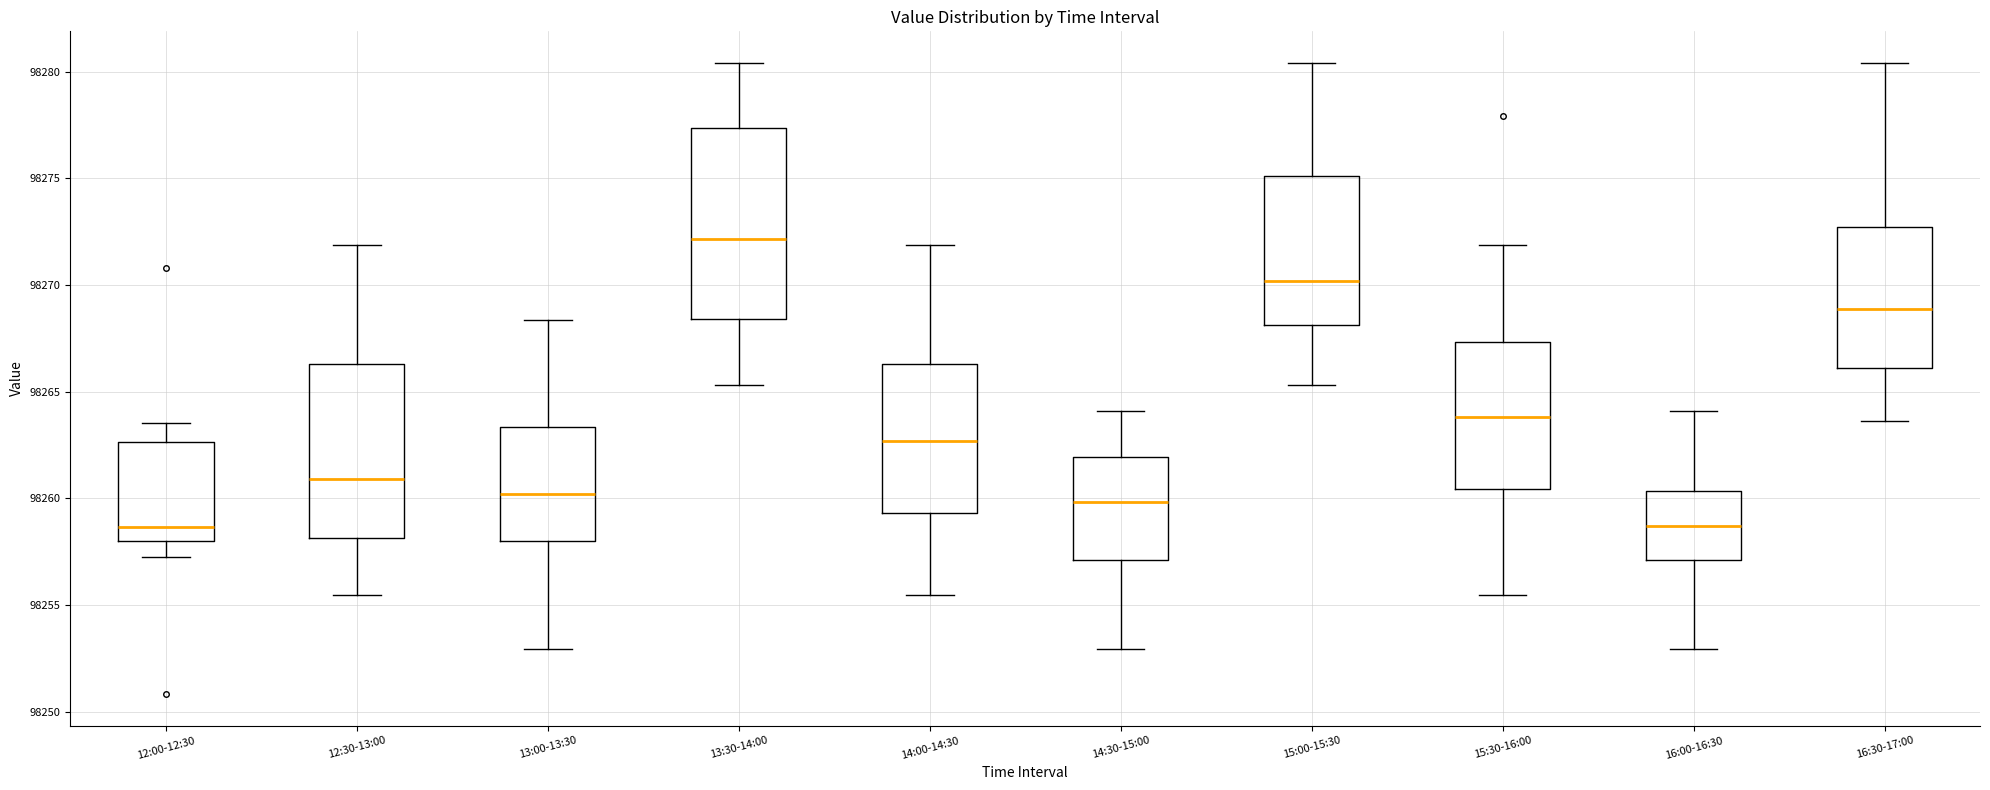

Which box is the tallest, from its lower edge to its upper edge?

13:30-14:00